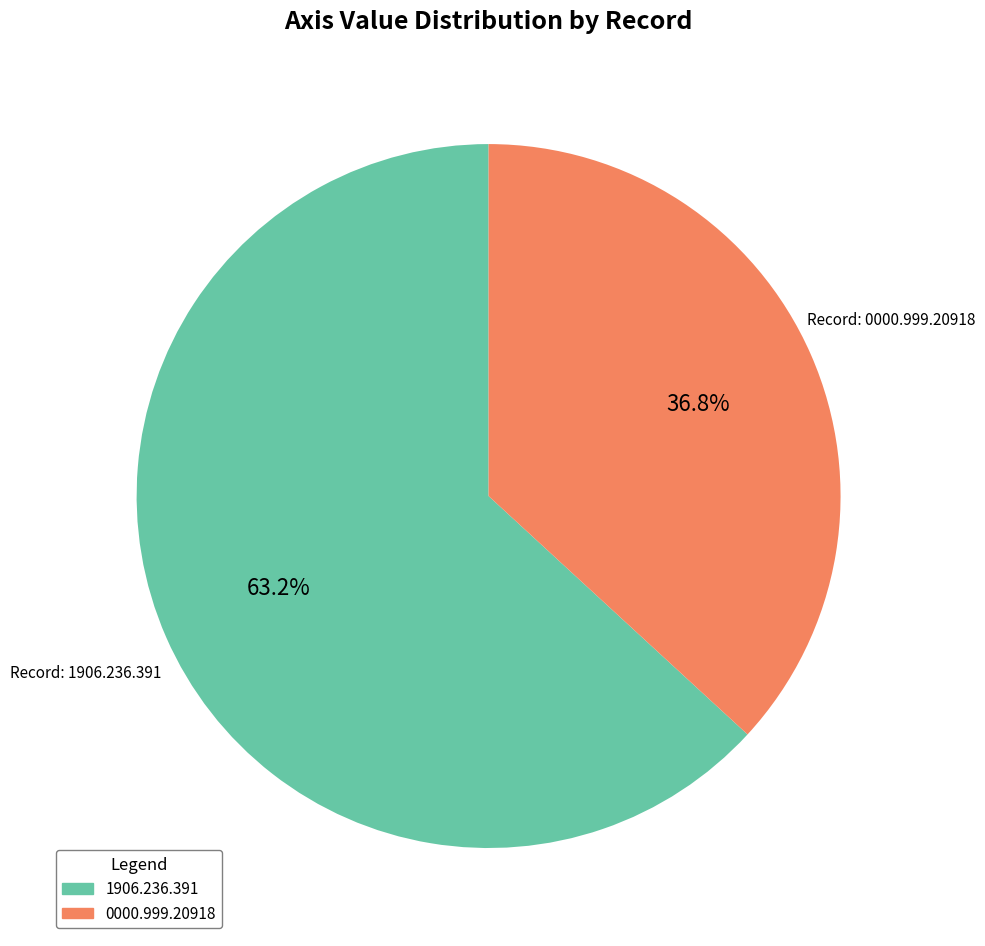

What is the largest slice in the pie chart?

1906.236.391